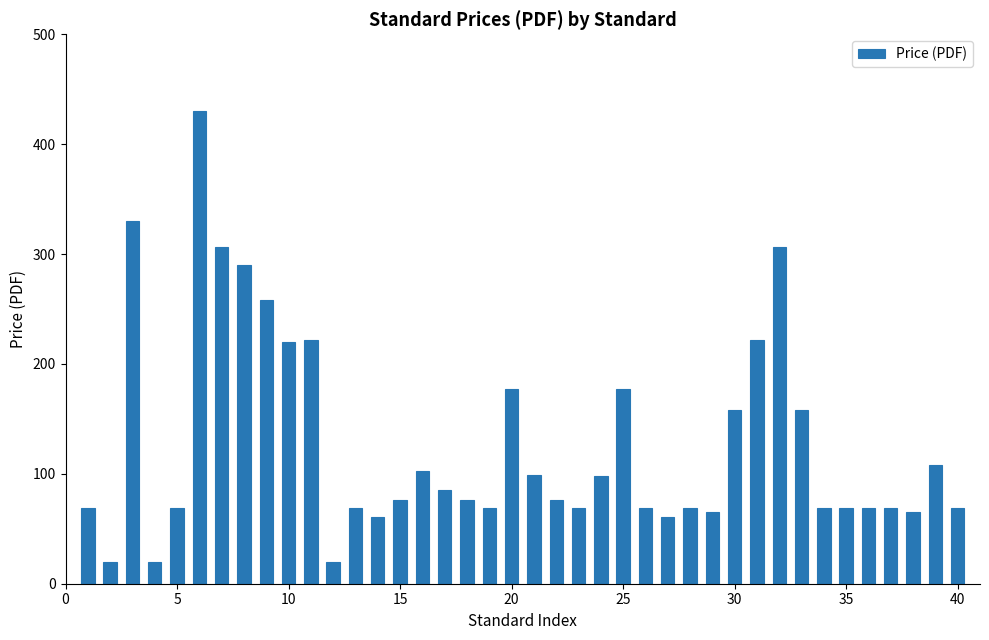

What is the sum of all values?

5114.5